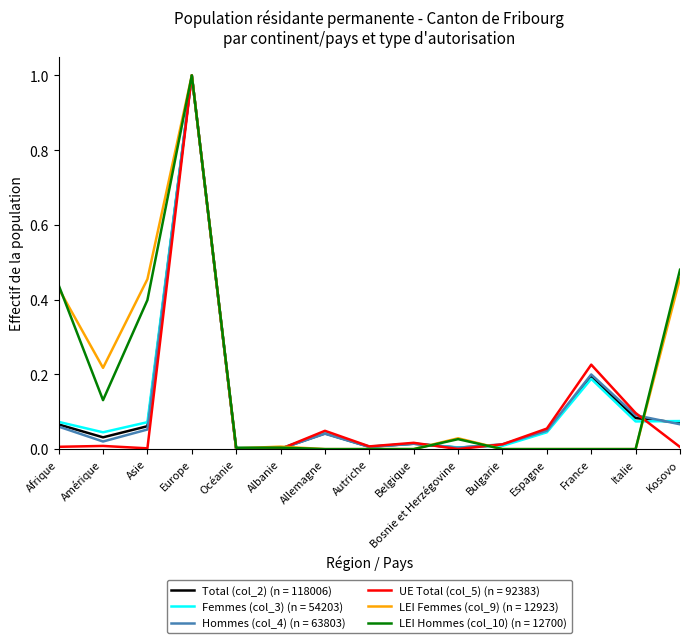

What is the total value across all series at Italie?

0.3